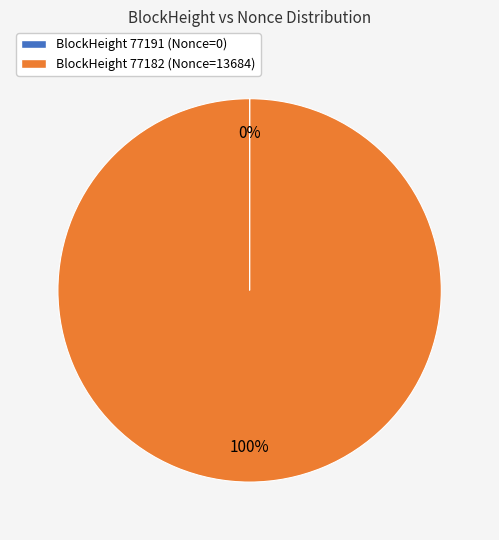

Does any single category account for the majority?

Yes